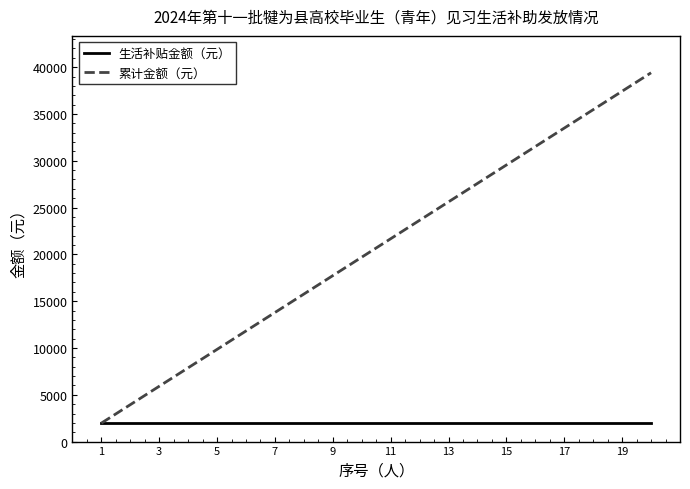

Rank the series by their maximum value, from lowest to highest.

生活补贴金额（元）, 累计金额（元）